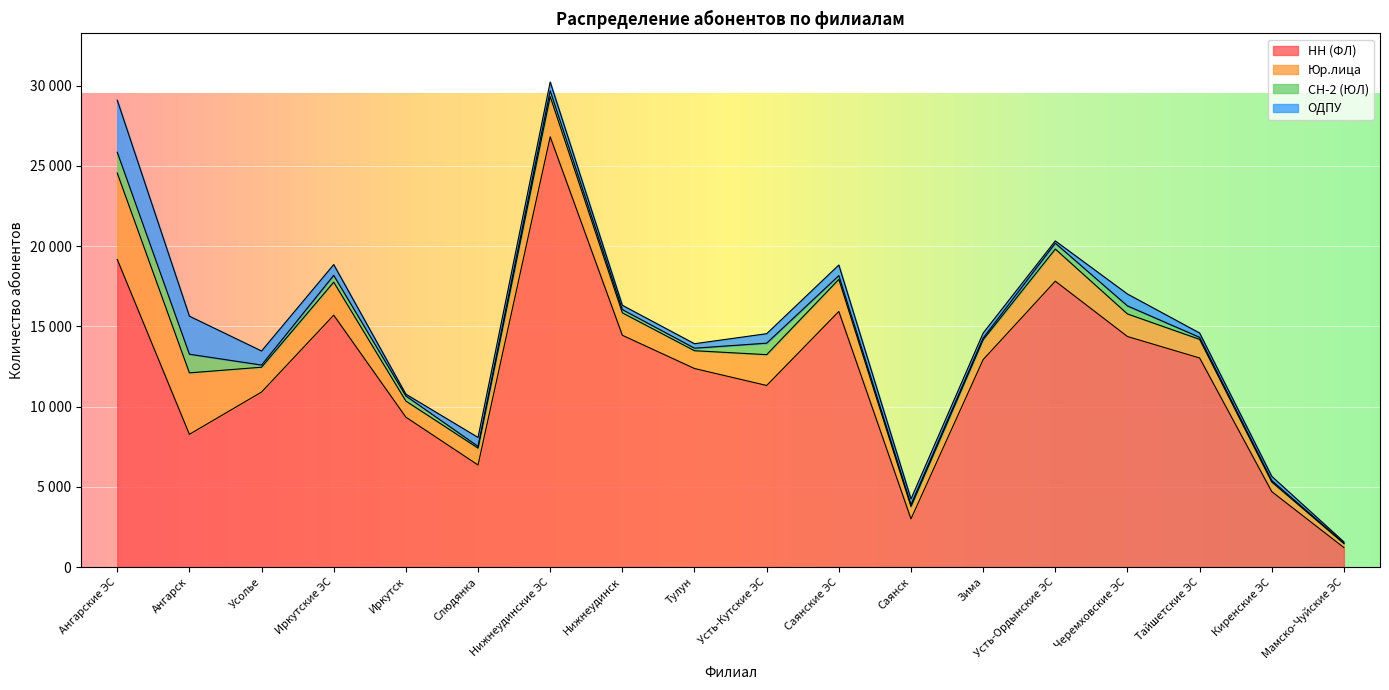

What is the minimum value for НН (ФЛ)?

1211